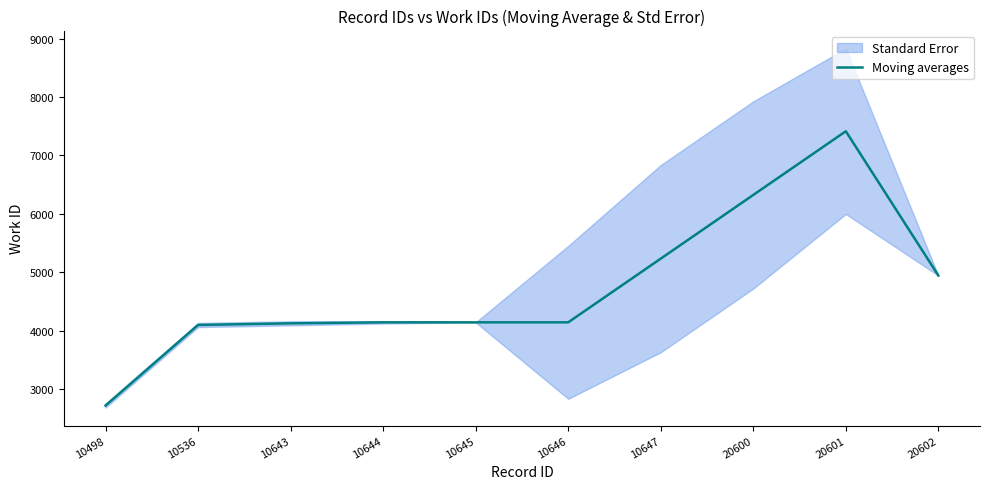

How many lines are shown in the chart?

1